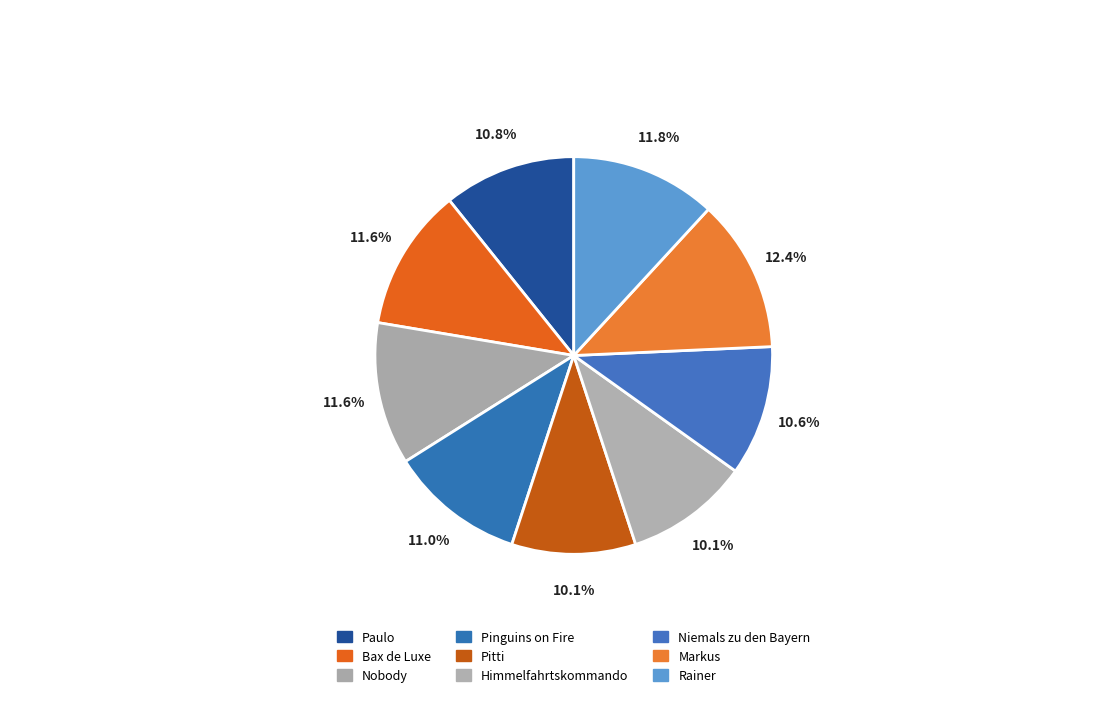

What percentage is the Paulo slice, to the nearest percent?

11%